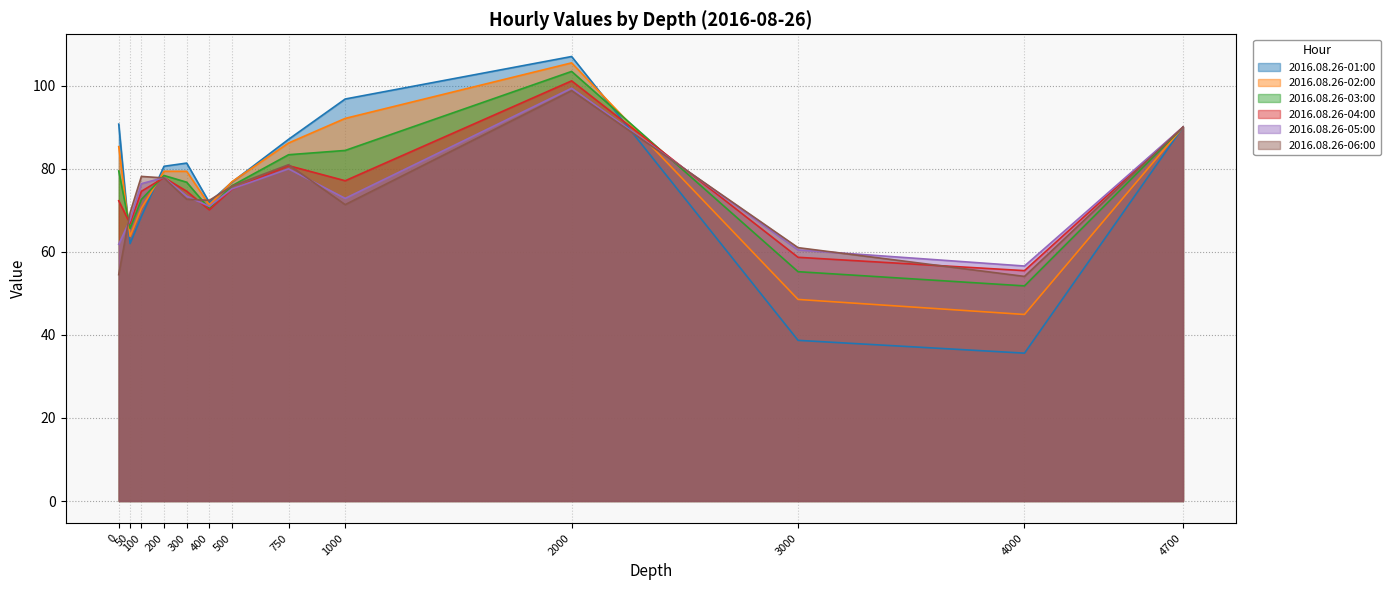

Reading left to right, extract all data points from this chart.

2016.08.26-01:00: 90.7	62.0	68.5	80.6	81.3	71.9	76.8	87.1	96.8	107.0	38.7	35.6	90.0
2016.08.26-02:00: 85.3	63.7	70.5	79.4	79.4	71.3	76.8	86.2	92.1	105.5	48.5	44.9	90.0
2016.08.26-03:00: 79.4	65.6	72.6	78.3	76.7	70.3	75.9	83.3	84.4	103.4	55.2	51.8	90.0
2016.08.26-04:00: 72.3	66.8	74.5	77.8	74.6	70.1	75.0	80.7	77.1	101.1	58.7	55.5	90.0
2016.08.26-05:00: 61.8	67.7	76.4	77.8	73.4	70.9	75.1	80.0	72.8	99.4	60.4	56.6	90.0
2016.08.26-06:00: 54.5	69.4	78.1	77.8	72.6	72.4	75.8	81.0	71.3	98.8	61.0	54.1	90.0